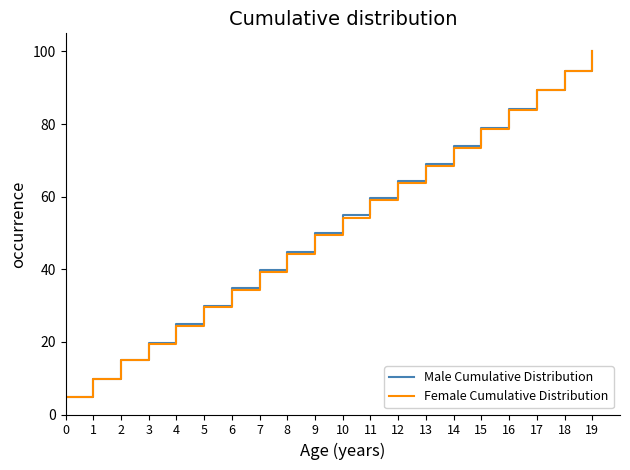

Reading left to right, what are all the values shown in this chart?

Male Cumulative Distribution: 0=4.9	1=9.8	2=14.9	3=19.7	4=24.8	5=30.0	6=34.8	7=39.7	8=44.8	9=49.9	10=54.9	11=59.6	12=64.2	13=69.0	14=73.9	15=79.0	16=84.1	17=89.5	18=94.7	19=100.0
Female Cumulative Distribution: 0=4.8	1=9.8	2=14.9	3=19.5	4=24.4	5=29.5	6=34.3	7=39.4	8=44.2	9=49.4	10=54.2	11=59.0	12=63.7	13=68.5	14=73.3	15=78.6	16=83.9	17=89.4	18=94.7	19=100.0